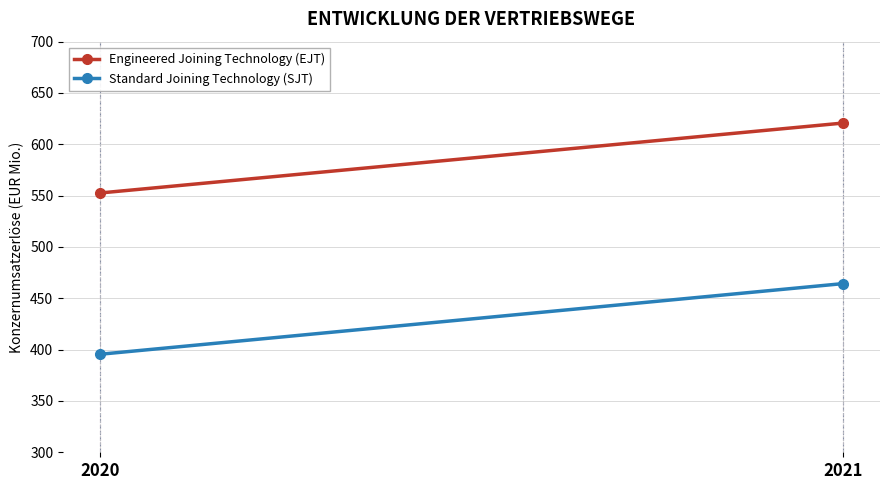

The value of Standard Joining Technology (SJT) at 2021 is 682.8. True or false?

False